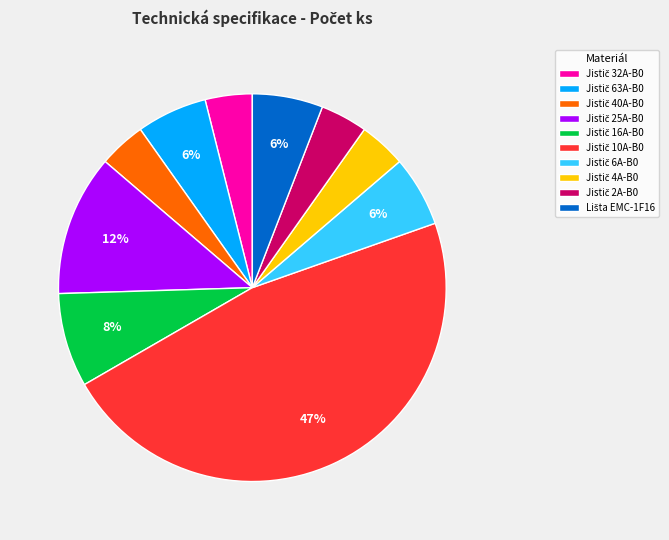

Is there a majority slice in this chart?

No